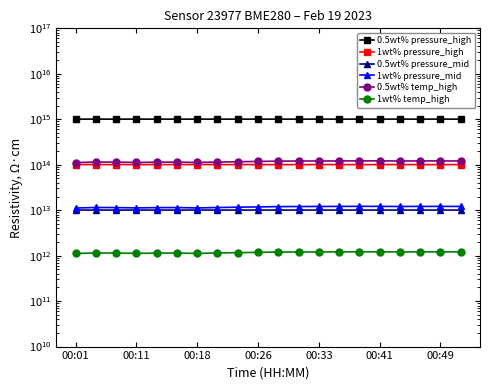

At which label does 1wt% pressure_mid reach its minimum?

00:01